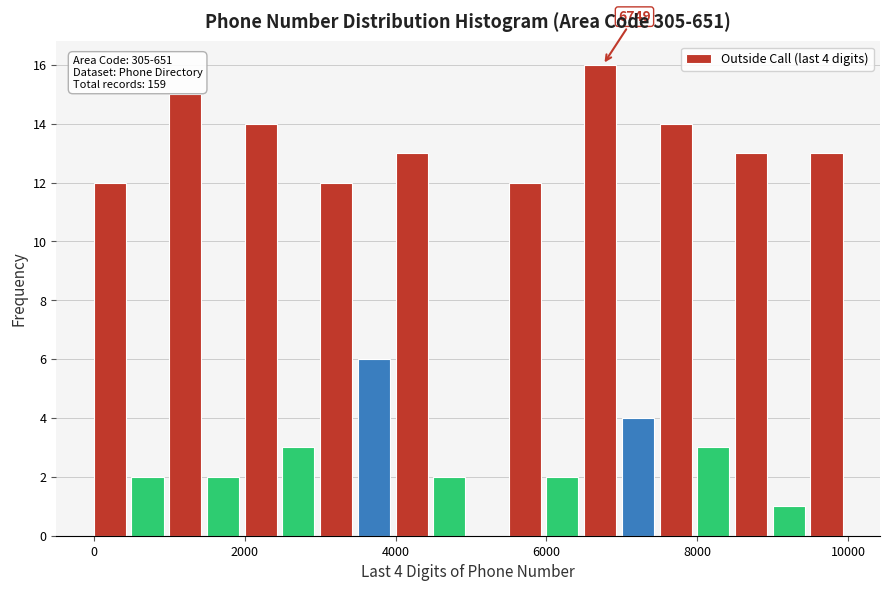

Read against the x-axis, roughly where is the centre of the tallest bar?

6800